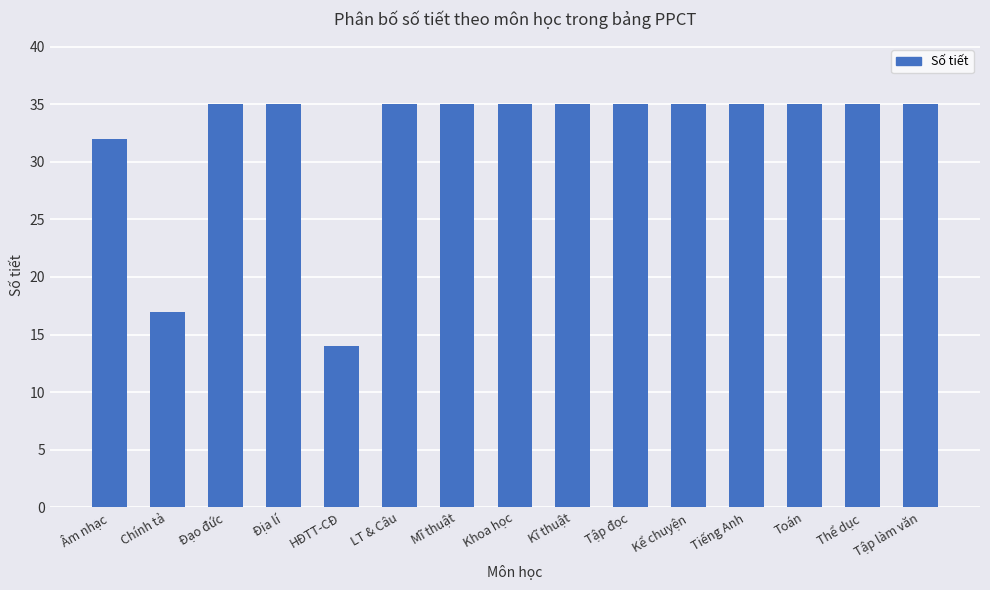

True or false: the data shows 35 at Tập làm văn.

True